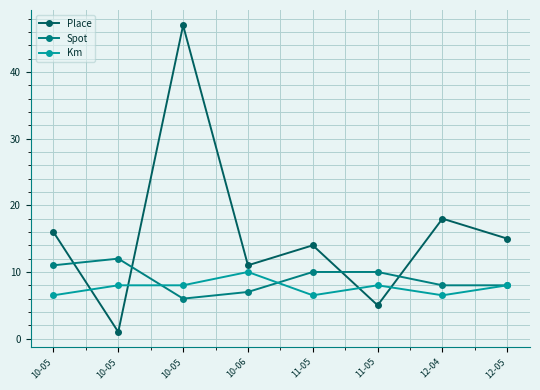

What is the label of the 8th point from the right?

10-05